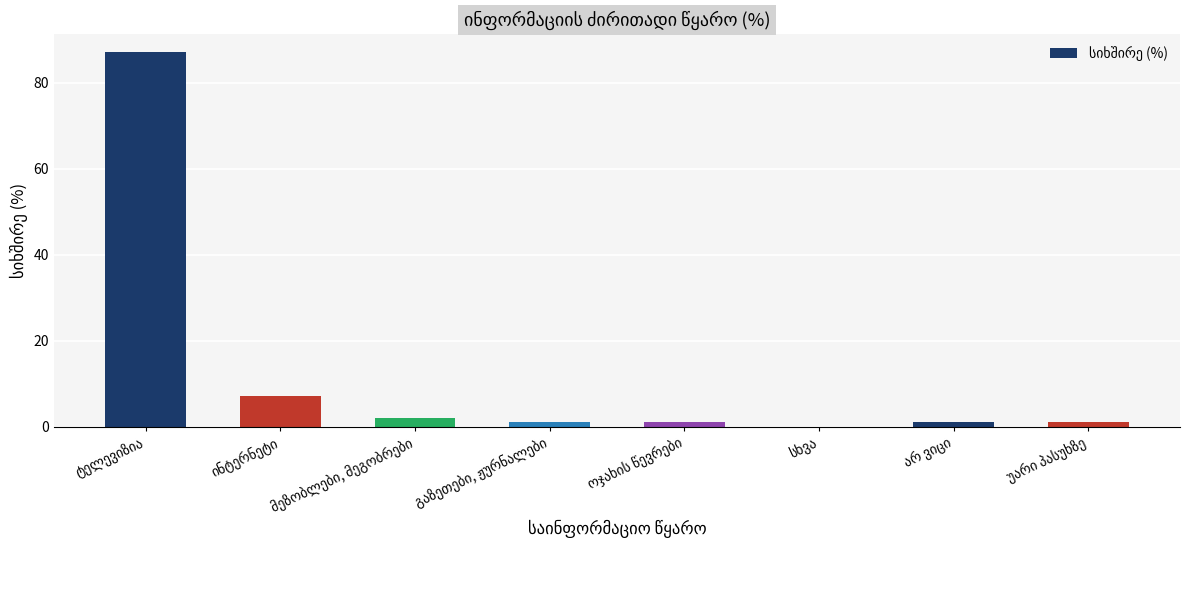

What is the sum of all values?

100